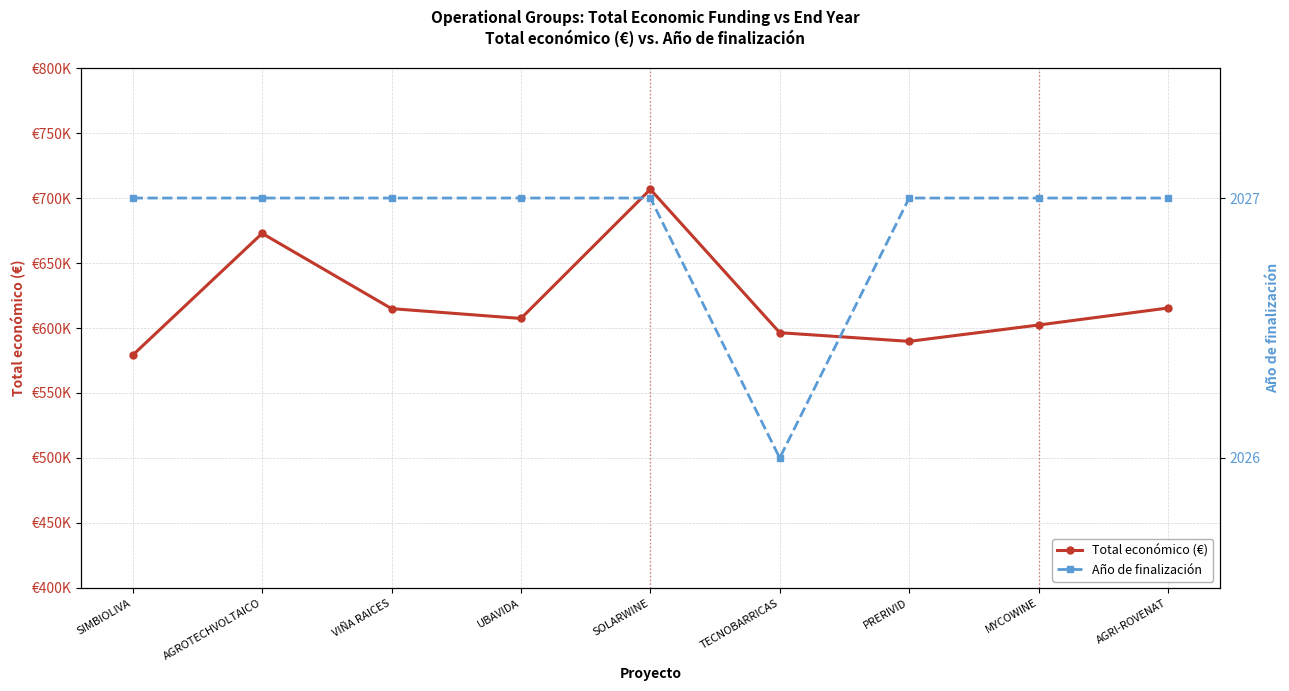

List the labels in order of Total económico (€) value, largest first.

SOLARWINE, AGROTECHVOLTAICO, AGRI-ROVENAT, VIÑA RAICES, UBAVIDA, MYCOWINE, TECNOBARRICAS, PRERIVID, SIMBIOLIVA